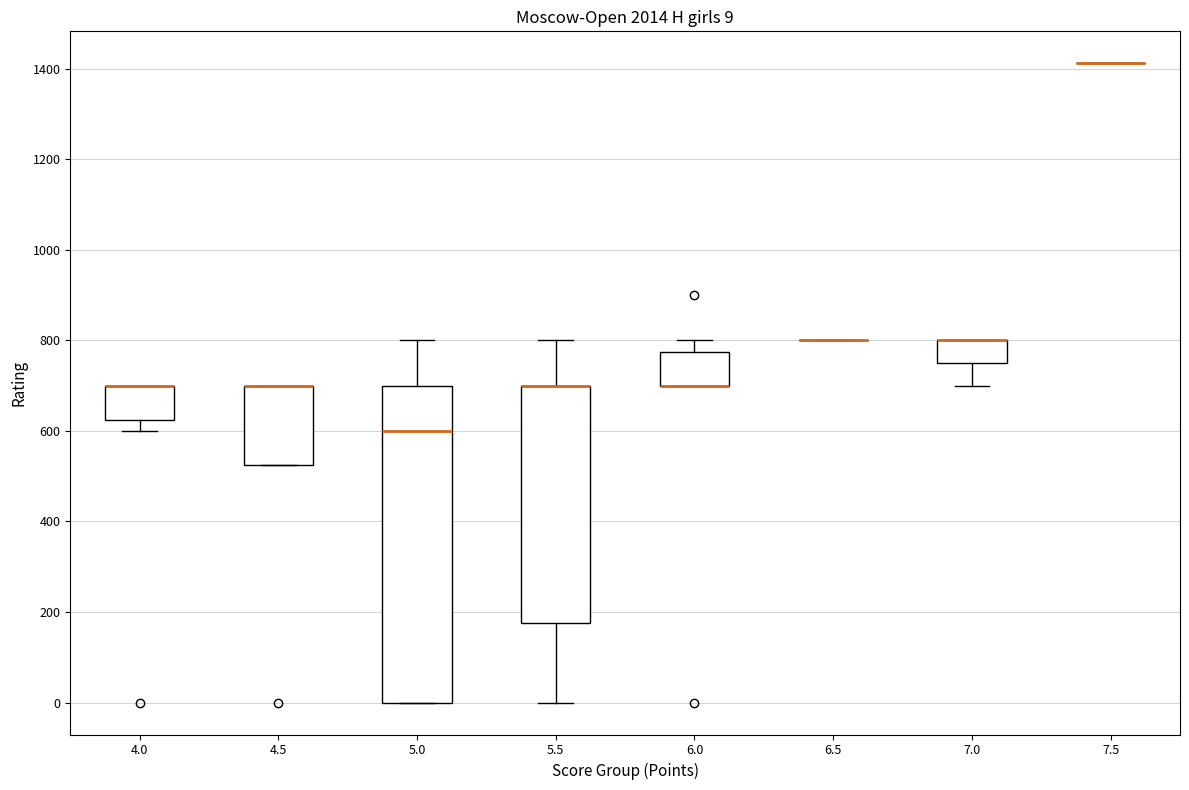

Comparing the boxes themselves (not the whiskers), which one is the tallest?

5.0